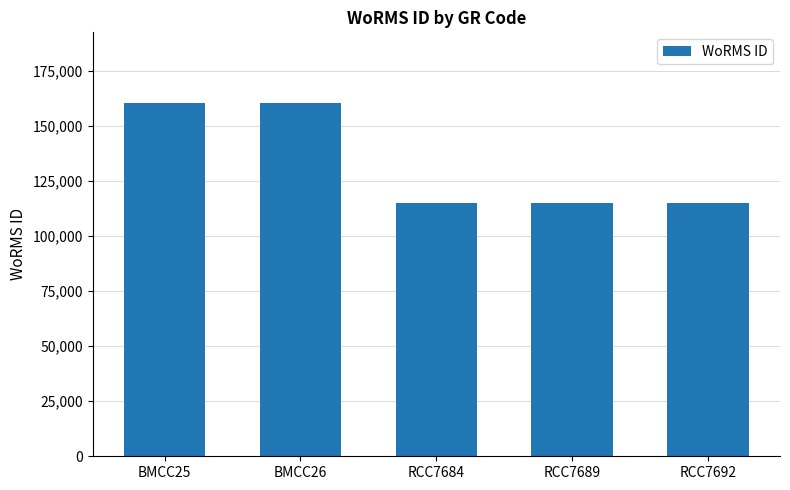

Is it true that the value at RCC7692 is 115057?

True